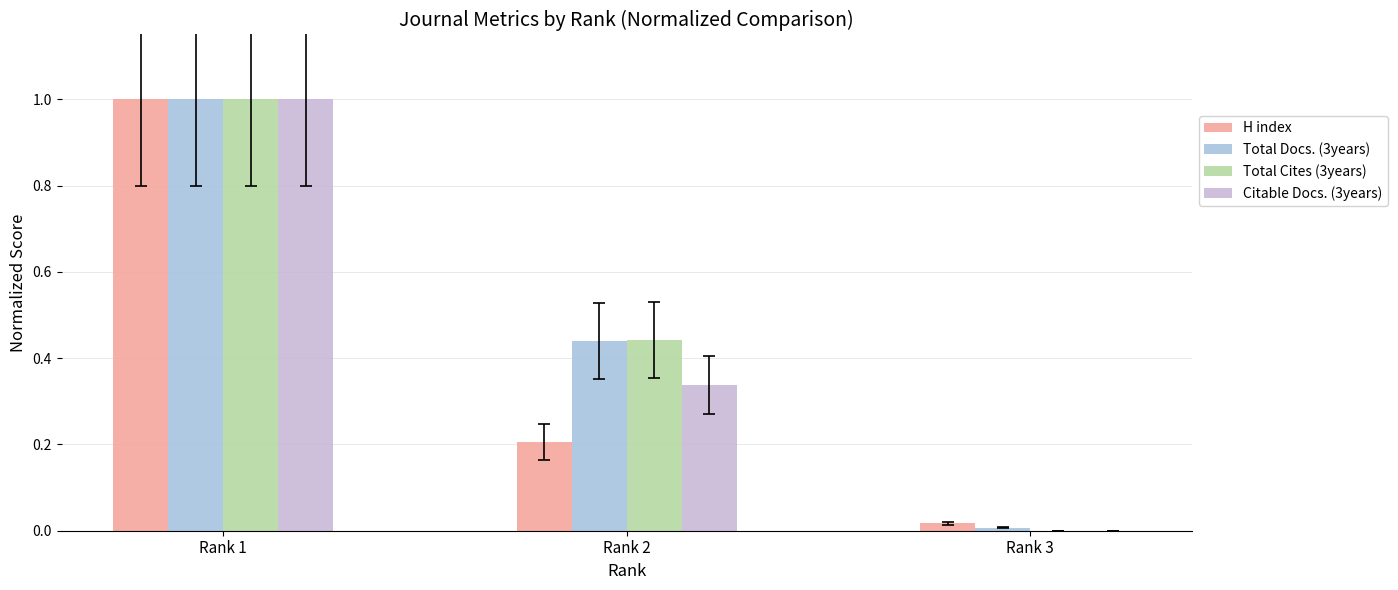

What is the difference between the Citable Docs. (3years) values at Rank 3 and Rank 2?

0.3